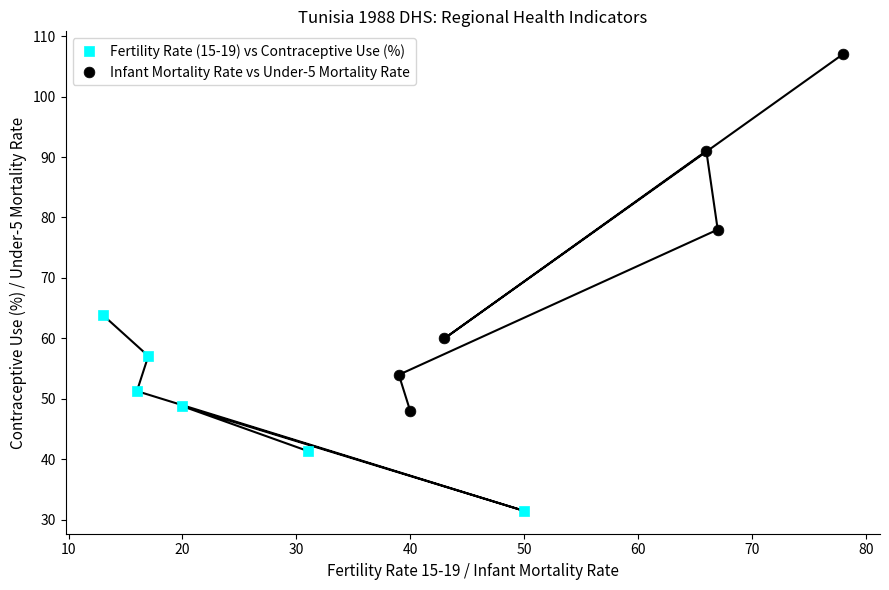

Which series contains the highest Y value?

Infant Mortality Rate vs Under-5 Mortality Rate